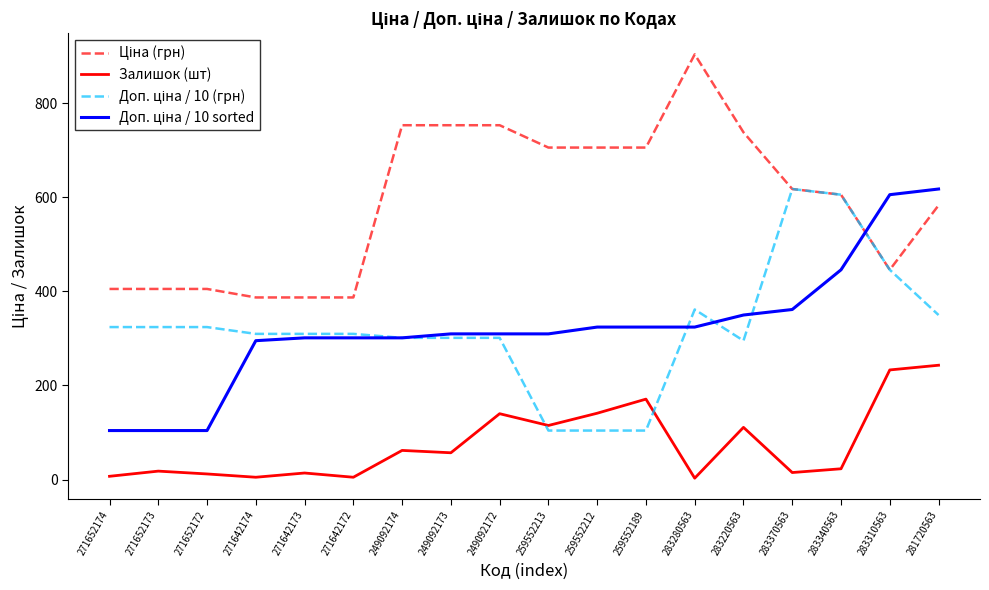

At which category is the sum across all series the highest?

281720563